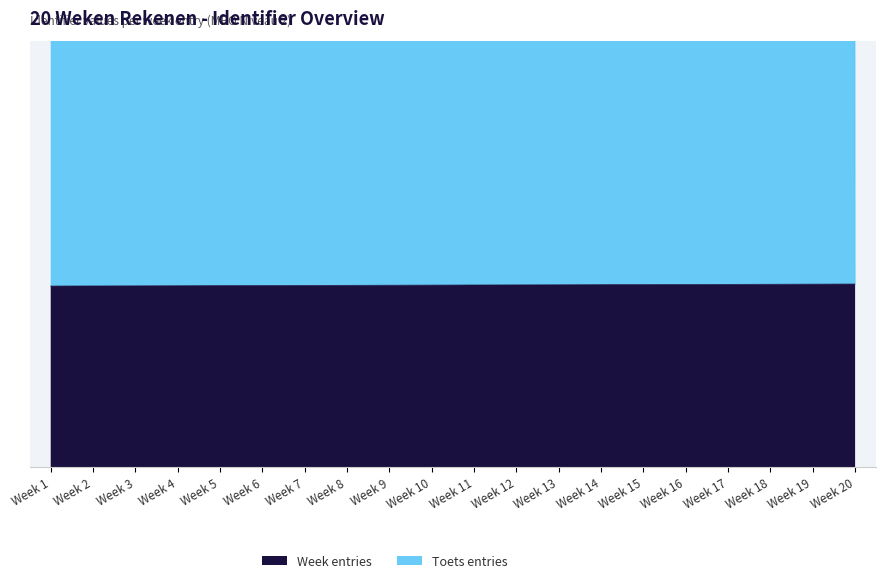

True or false: Week entries and Toets entries intersect in this chart.

False